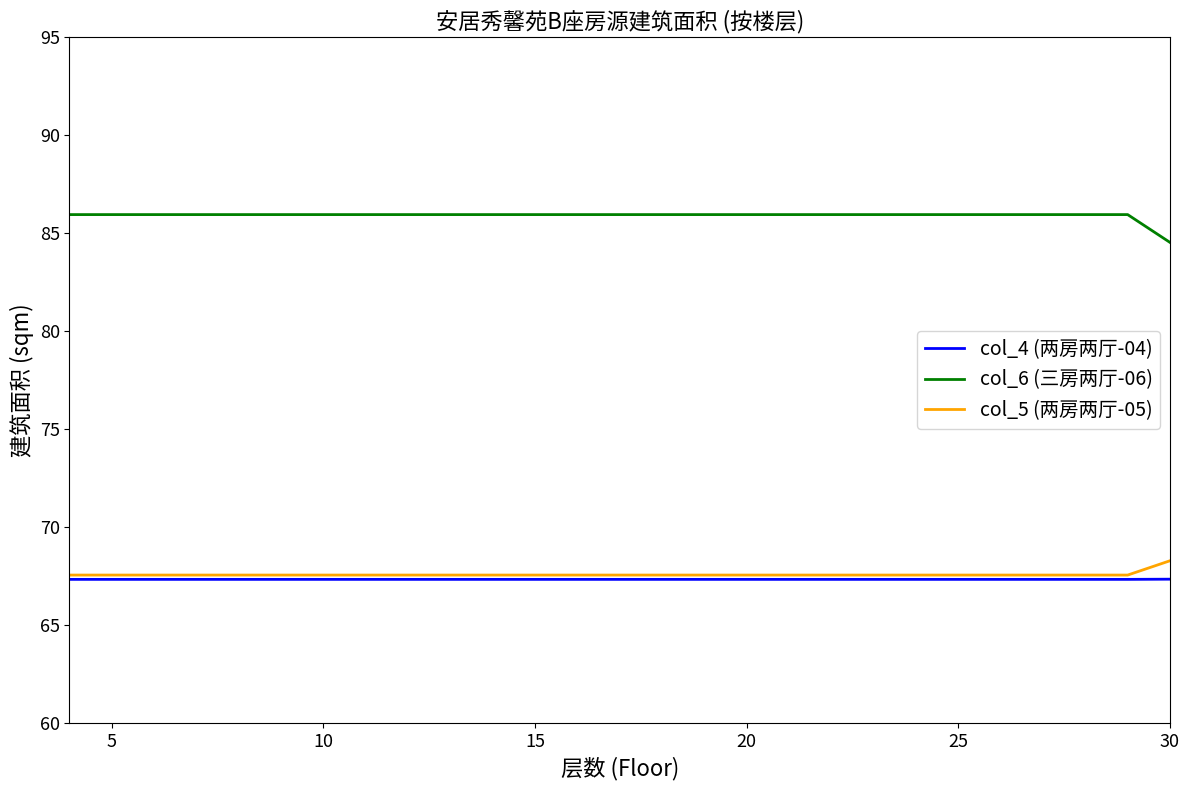

Which series has the largest total across all categories?

col_6 (三房两厅-06)